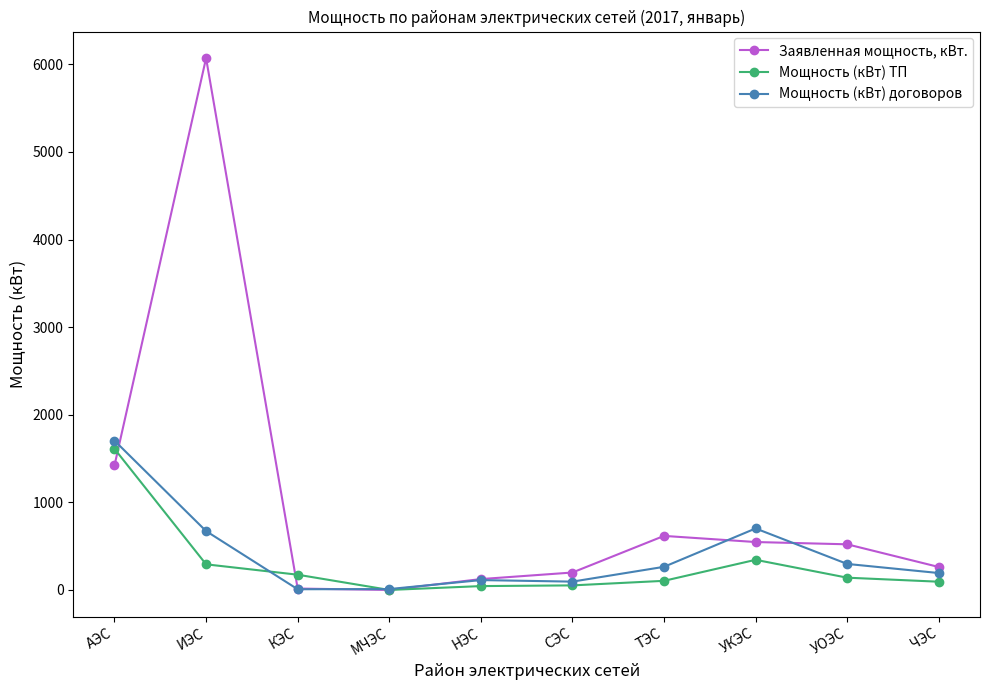

Which series has the largest range (max minus min)?

Заявленная мощность, кВт.